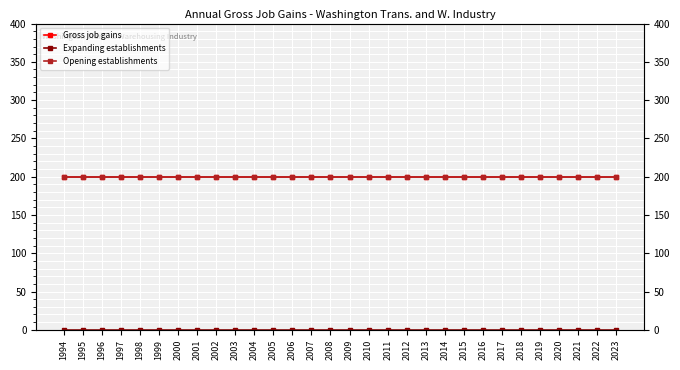

Reading right to left, transcribe all the data shown in this chart.

Gross job gains: 2023=200	2022=200	2021=200	2020=200	2019=200	2018=200	2017=200	2016=200	2015=200	2014=200	2013=200	2012=200	2011=200	2010=200	2009=200	2008=200	2007=200	2006=200	2005=200	2004=200	2003=200	2002=200	2001=200	2000=200	1999=200	1998=200	1997=200	1996=200	1995=200	1994=200
Expanding establishments: 2023=0	2022=0	2021=0	2020=0	2019=0	2018=0	2017=0	2016=0	2015=0	2014=0	2013=0	2012=0	2011=0	2010=0	2009=0	2008=0	2007=0	2006=0	2005=0	2004=0	2003=0	2002=0	2001=0	2000=0	1999=0	1998=0	1997=0	1996=0	1995=0	1994=0
Opening establishments: 2023=200	2022=200	2021=200	2020=200	2019=200	2018=200	2017=200	2016=200	2015=200	2014=200	2013=200	2012=200	2011=200	2010=200	2009=200	2008=200	2007=200	2006=200	2005=200	2004=200	2003=200	2002=200	2001=200	2000=200	1999=200	1998=200	1997=200	1996=200	1995=200	1994=200